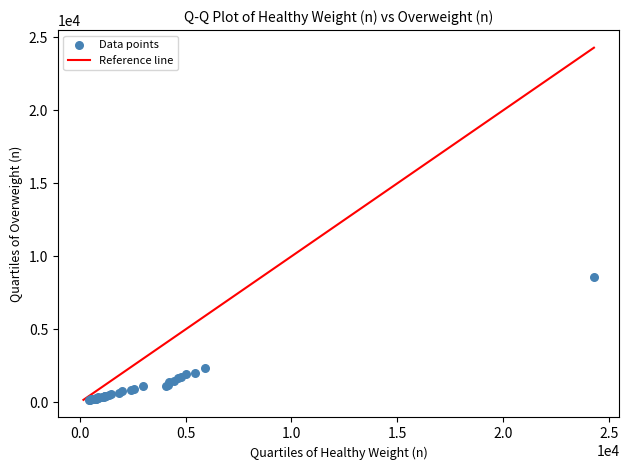

What Y value in the scatter plot is closest to 4390?

2355